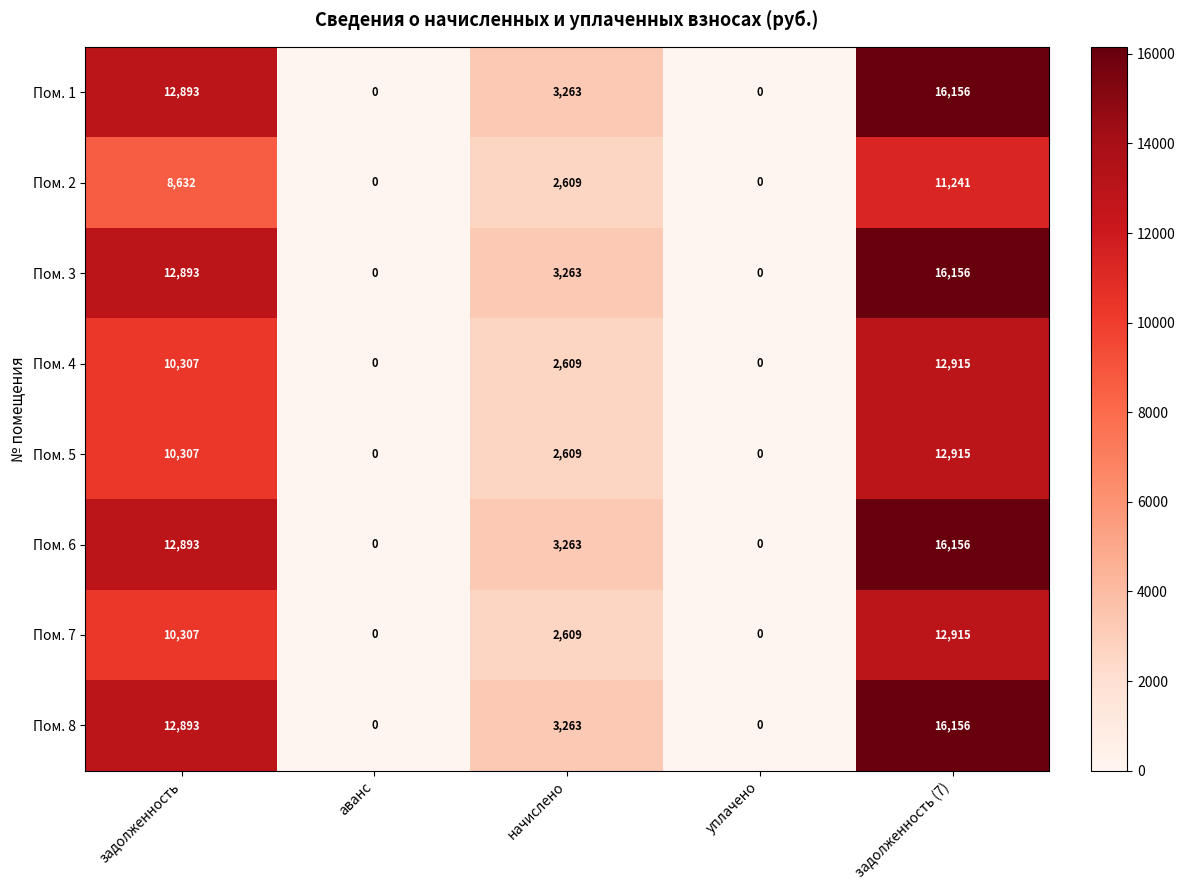

The Пом. 1 series shows 9068 at уплачено. True or false?

False